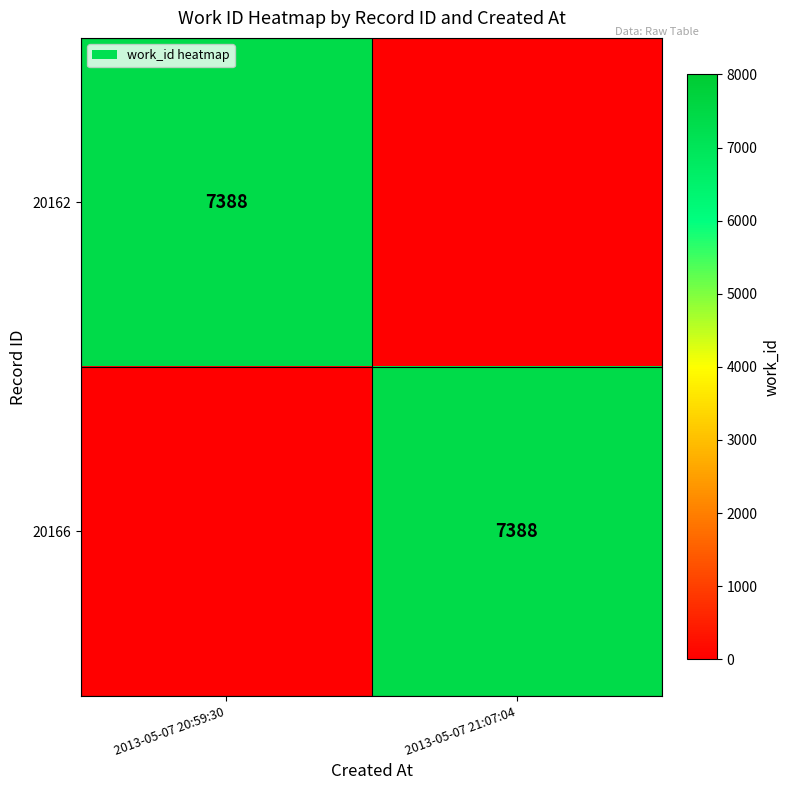

True or false: 20162 has a value of 7388 at 2013-05-07 20:59:30.

True